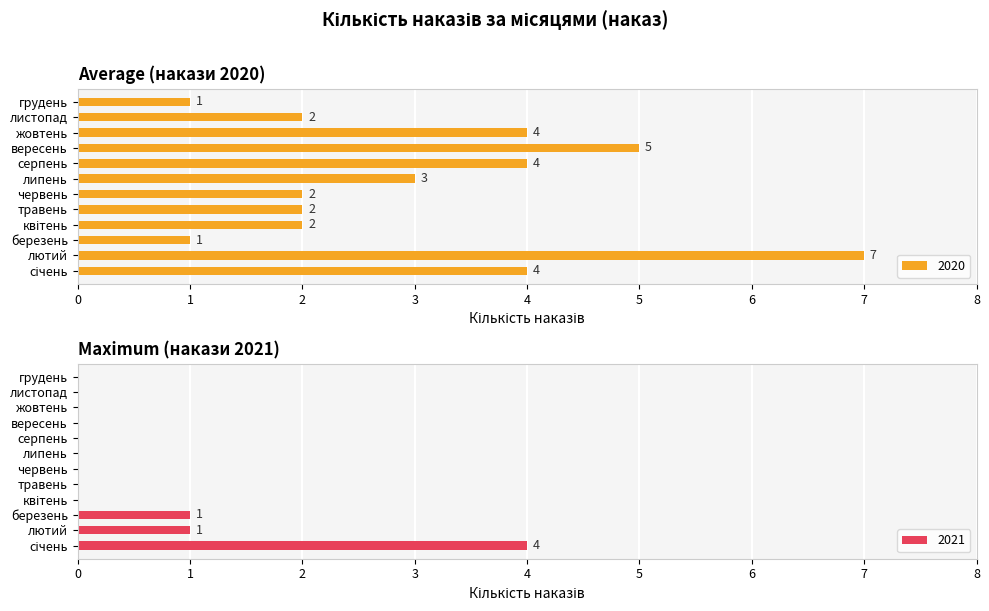

What is the label of the 3rd bar from the right?

жовтень